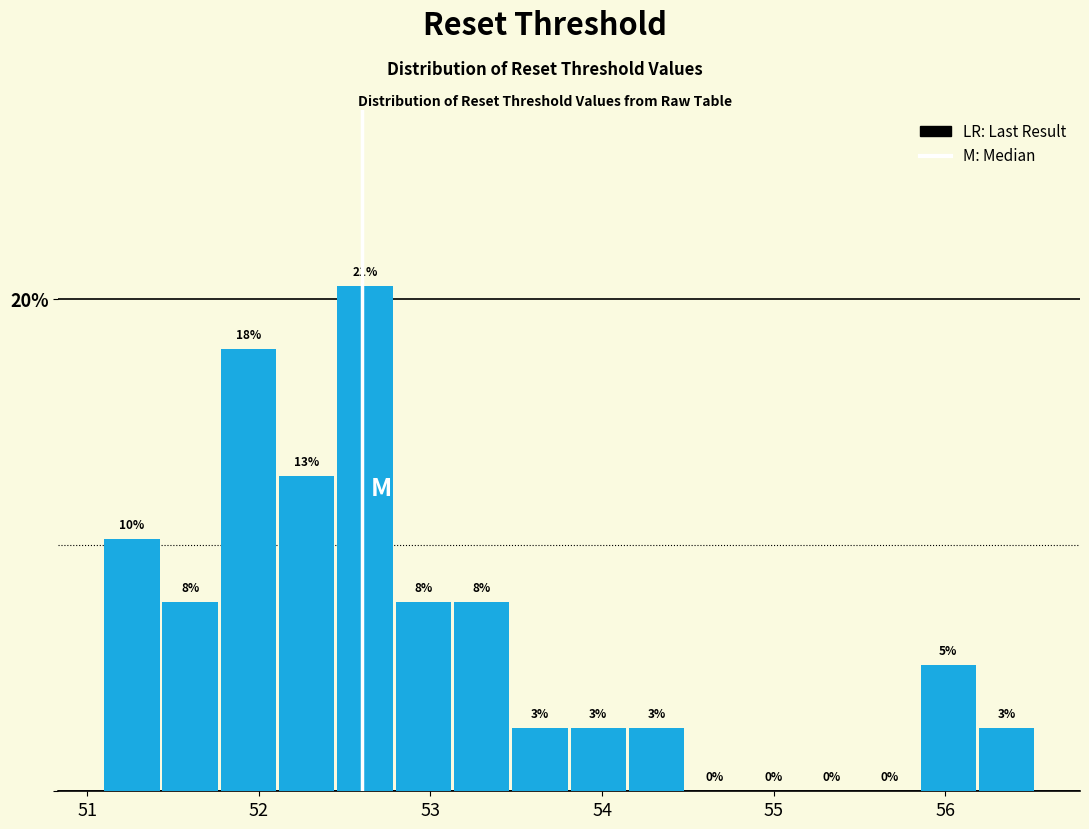

Read against the x-axis, roughly where is the centre of the tallest bar?

52.6